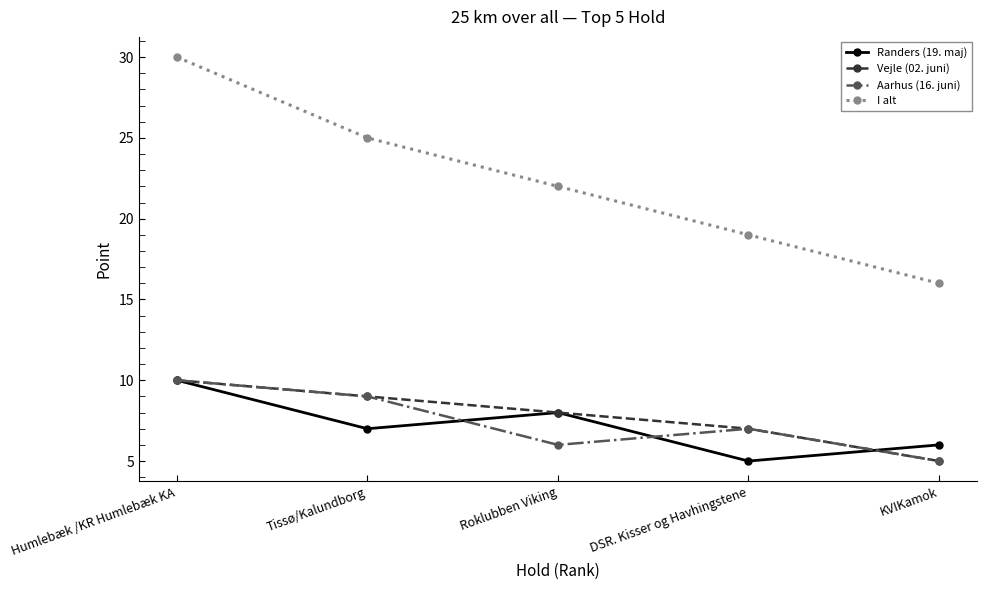

List the labels in order of Aarhus (16. juni) value, smallest first.

KVIKamok, Roklubben Viking, DSR. Kisser og Havhingstene, Tissø/Kalundborg, Humlebæk /KR Humlebæk KA